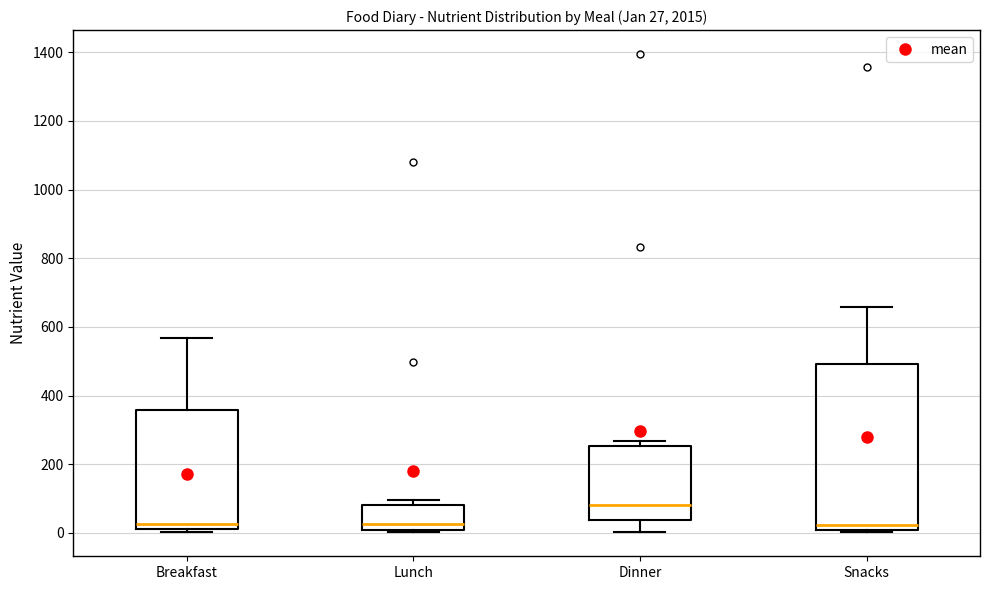

Which box's median line is the highest?

Dinner